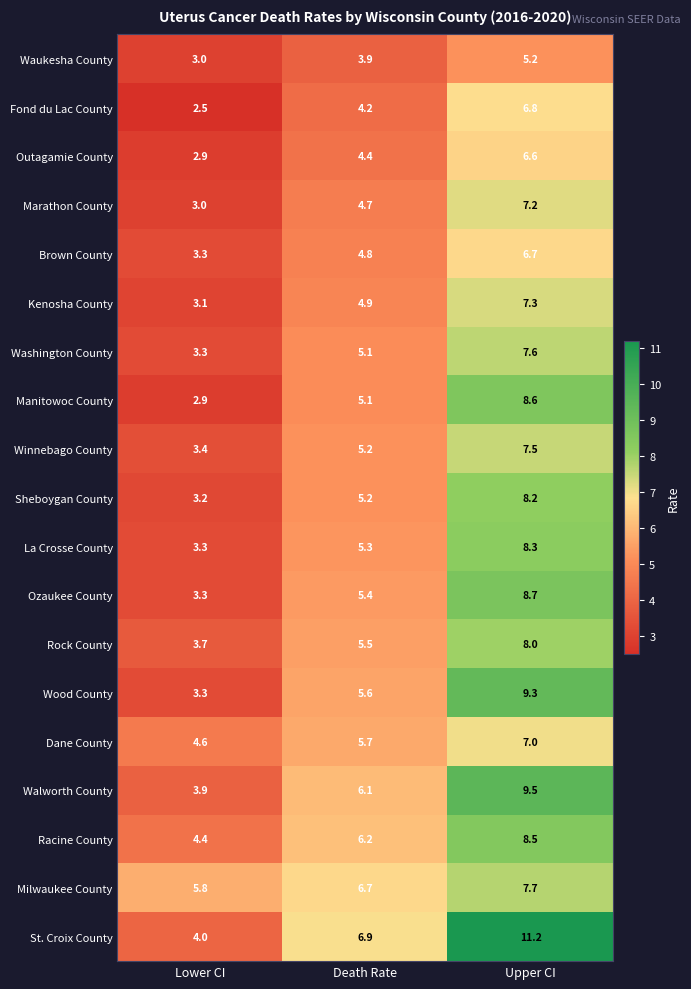

Where is Fond du Lac County nearest to the value 4?

Death Rate